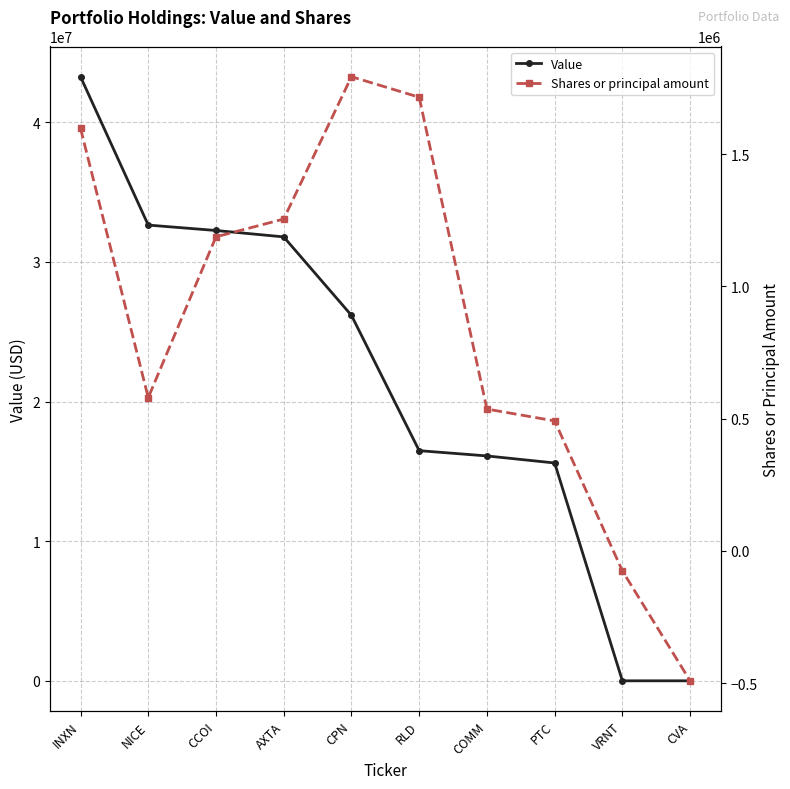

Which label corresponds to the largest value in the chart?

INXN